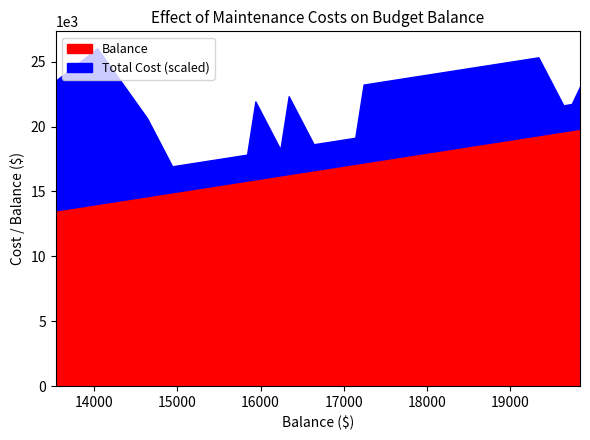

How many data points in TOTAL_COST are above 100?

14